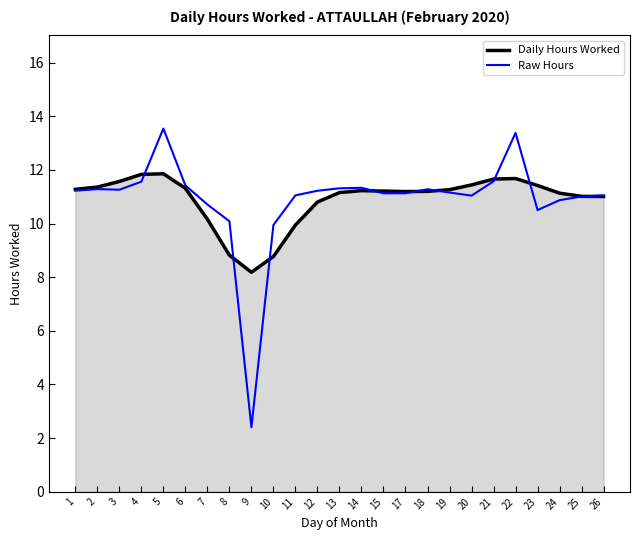

Is it true that Raw Hours equals 11.0 at 20?

True